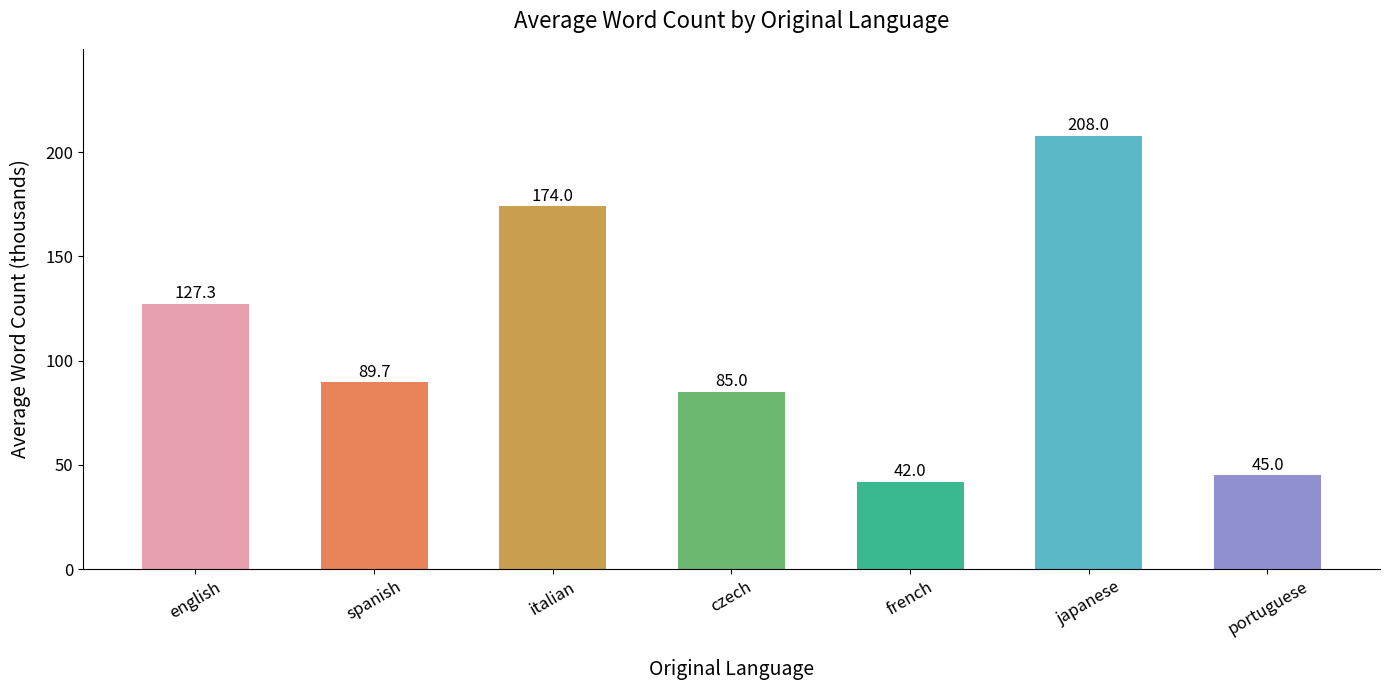

What is the difference between the maximum and second lowest values?

163.0